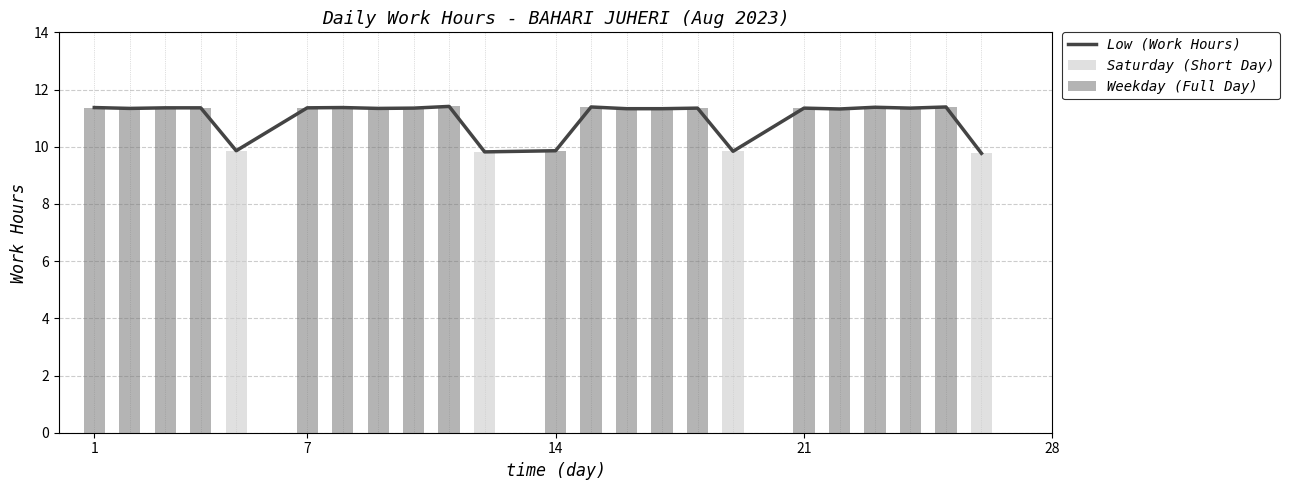

True or false: the data shows 13.8 at 14.

False